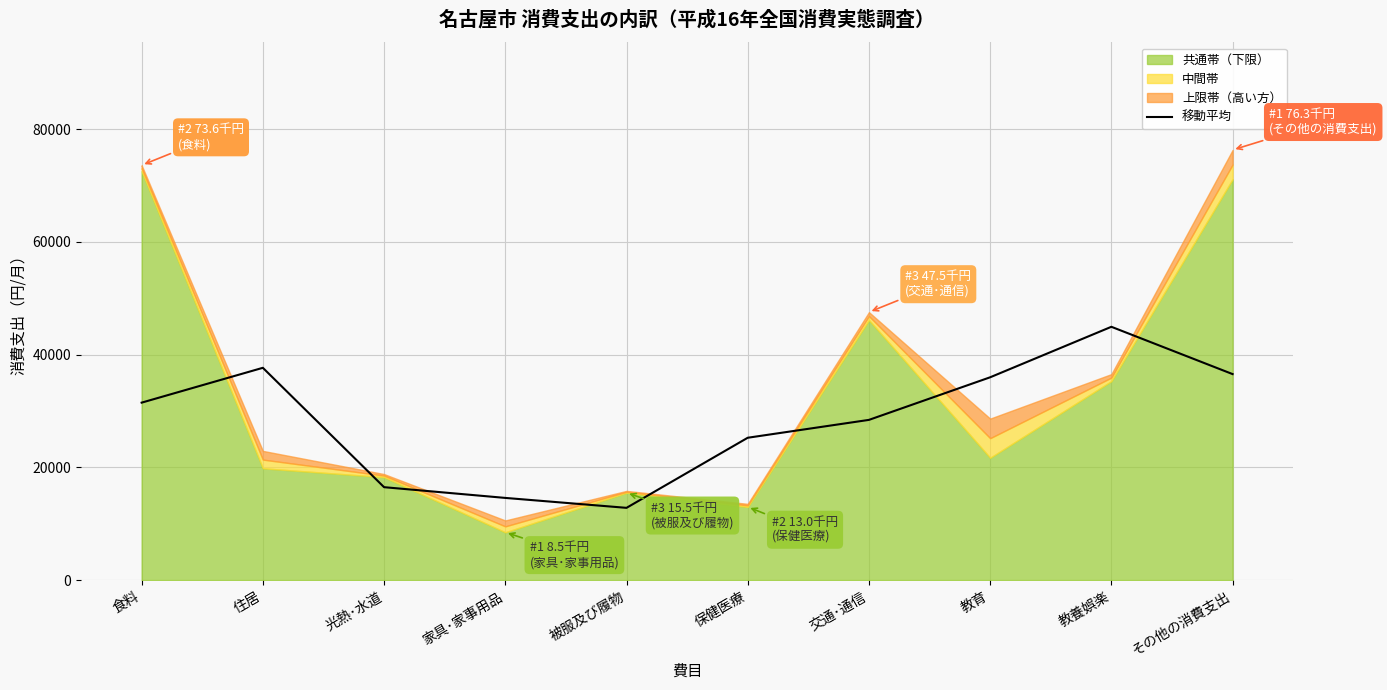

Which has a higher value, 保健医療 or 交通･通信?

交通･通信